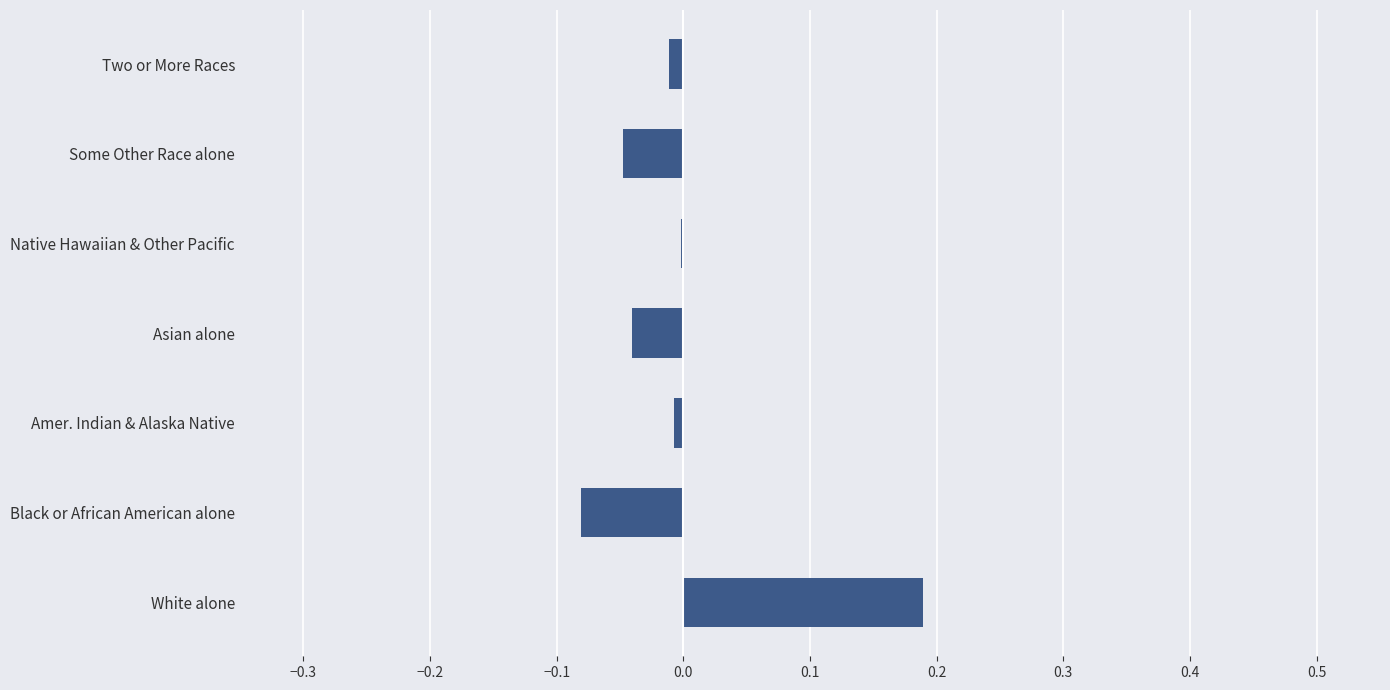

Between Some Other Race alone and Native Hawaiian & Other Pacific, which is larger?

Native Hawaiian & Other Pacific